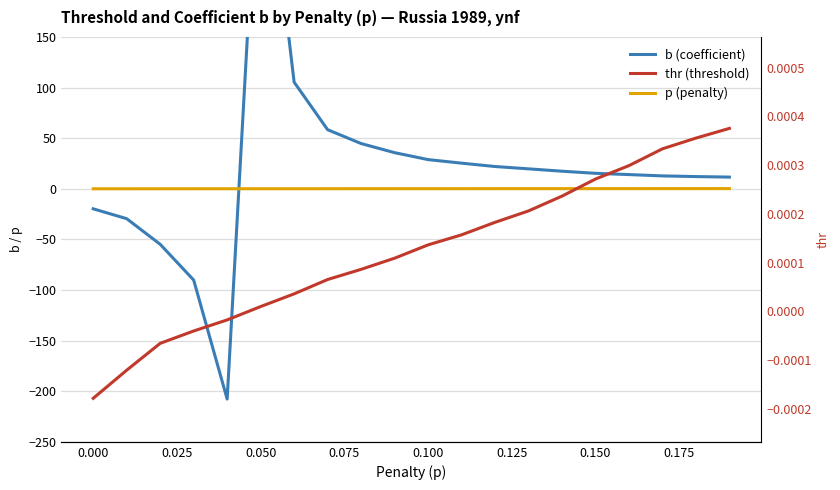

Count the number of data series in this chart.

3